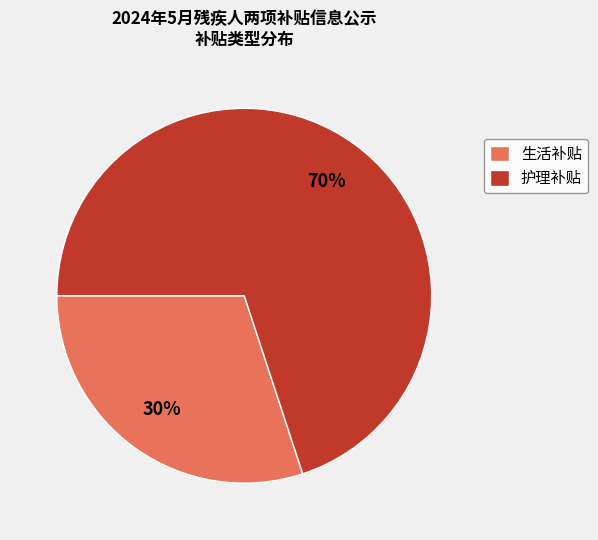

To the nearest percent, what is the average slice percentage?

50%